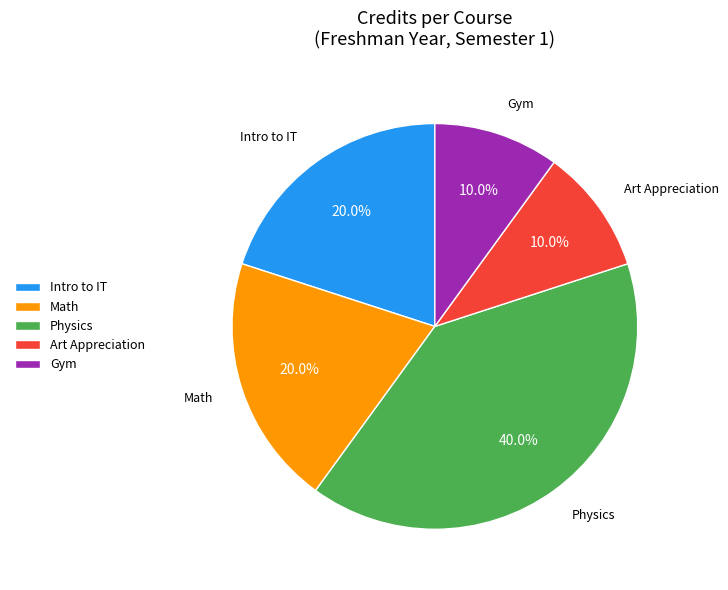

What is the largest slice in the pie chart?

Physics